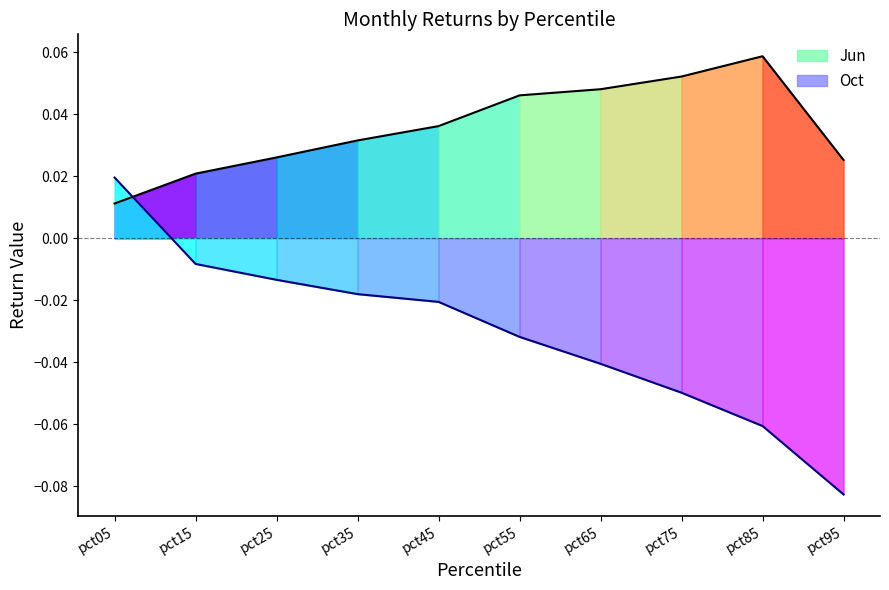

True or false: Jun has a value of 0.0 at pct25.

True